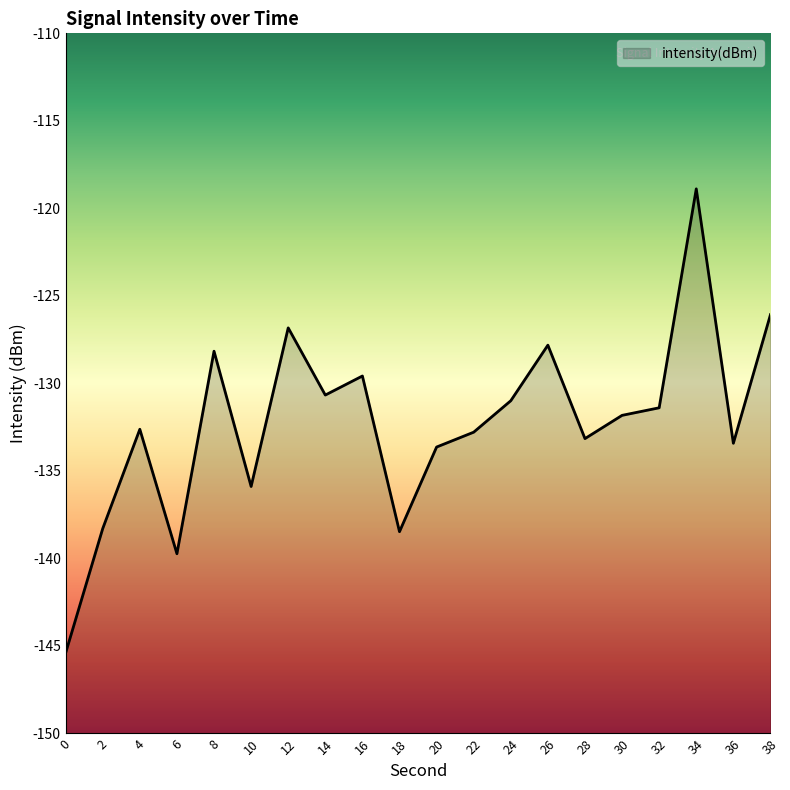

What is the value of the 11th point from the left?

-133.6